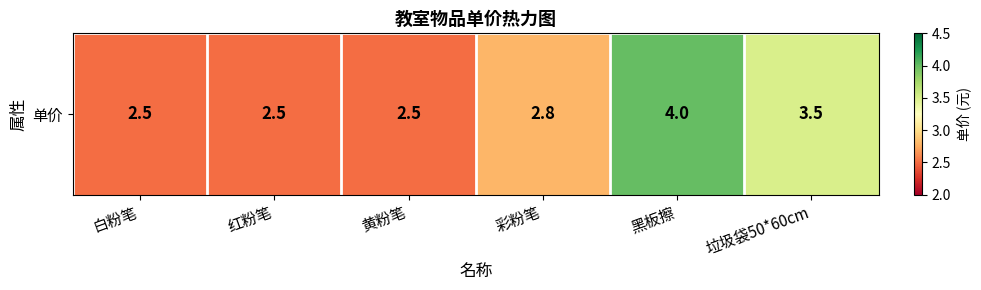

Reading left to right, extract all data points from this chart.

2.5	2.5	2.5	2.8	4.0	3.5